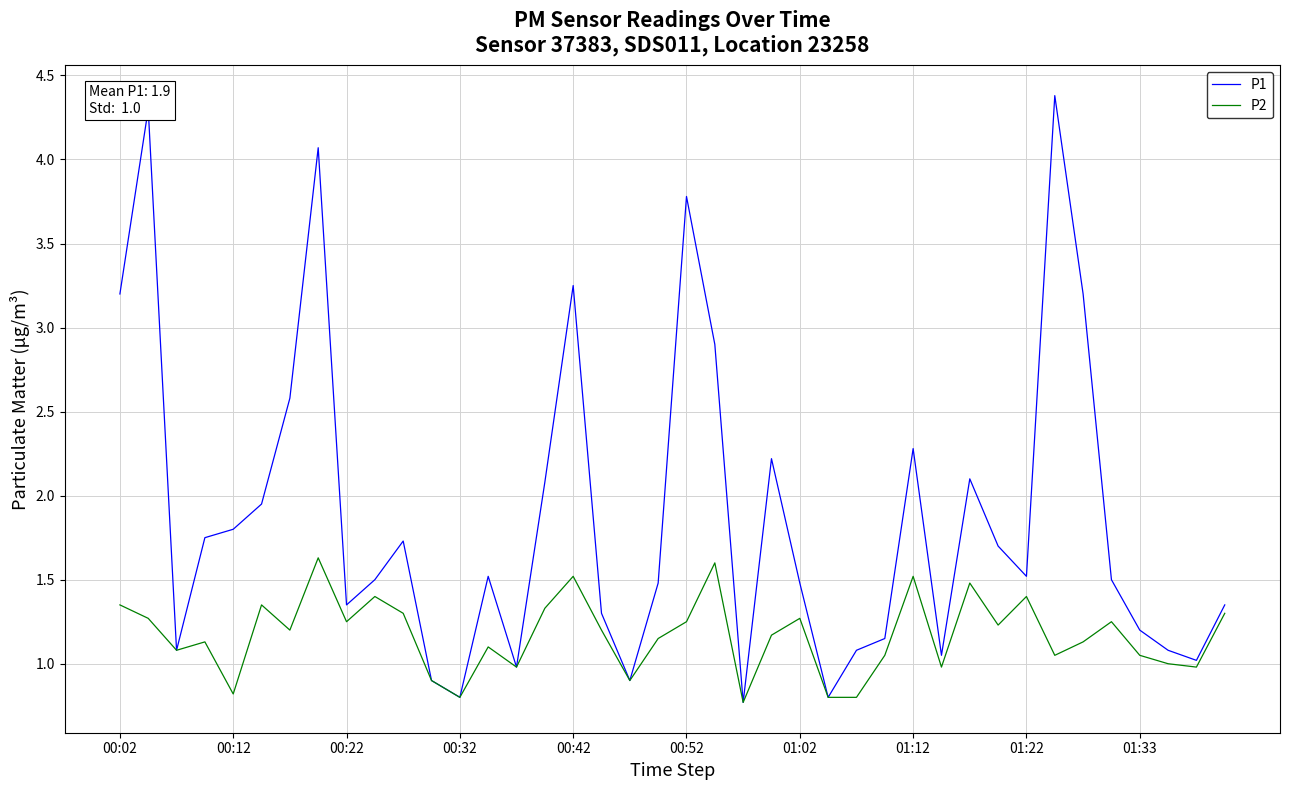

What is the lowest value of the P2 series?

0.8